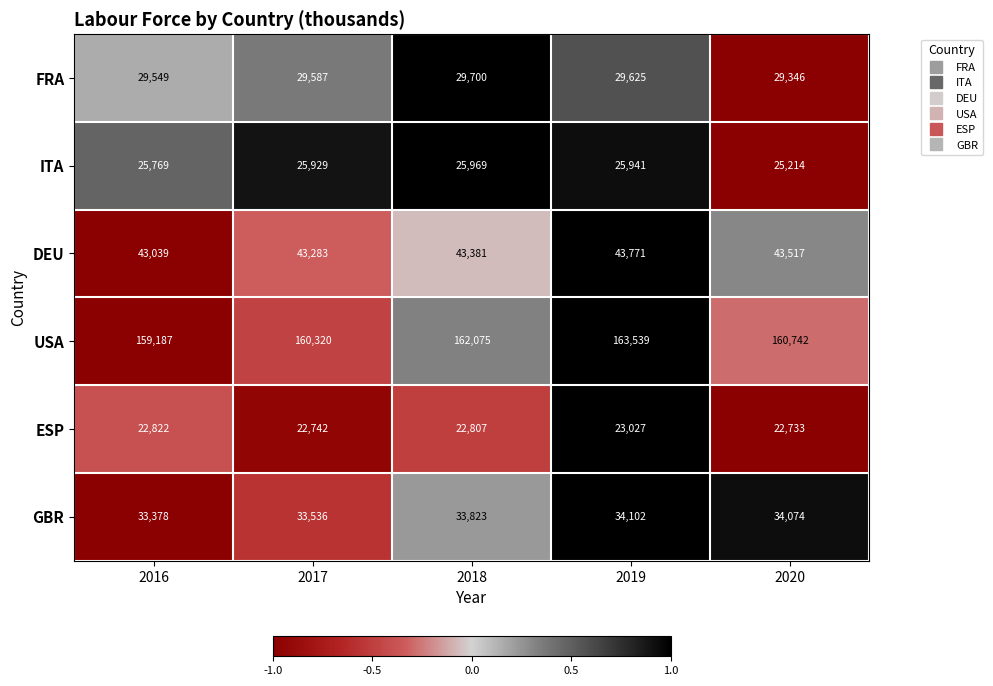

At how many categories does at least one series exceed 119110?

5